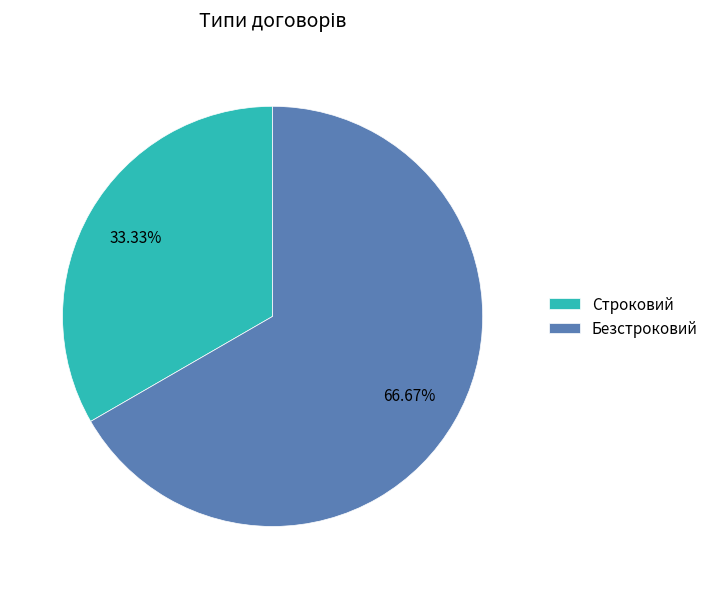

True or false: Строковий accounts for 33% of the total.

True